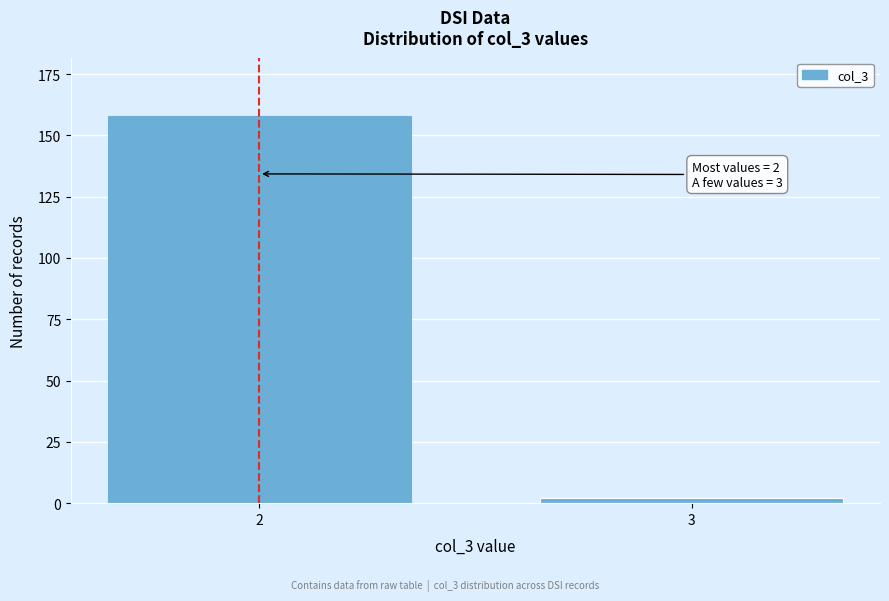

Reading left to right, transcribe all the data shown in this chart.

2=158	3=2